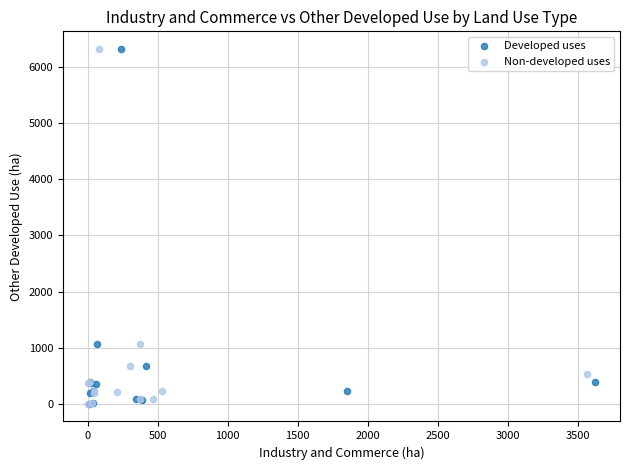

Which series has the widest spread of Y values?

Developed uses